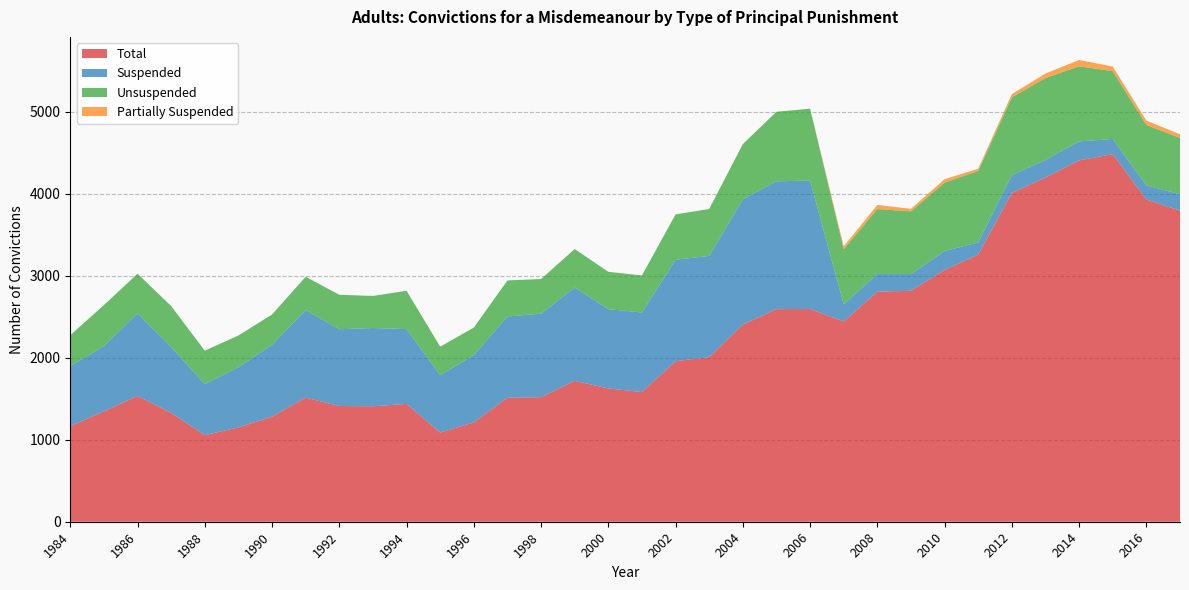

Reading left to right, transcribe all the data shown in this chart.

Total: 1984=1164	1985=1345	1986=1533	1987=1327	1988=1056	1989=1149	1990=1281	1991=1513	1992=1411	1993=1407	1994=1436	1995=1087	1996=1210	1997=1512	1998=1518	1999=1717	2000=1625	2001=1580	2002=1956	2003=2006	2004=2403	2005=2591	2006=2593	2007=2440	2008=2804	2009=2815	2010=3068	2011=3256	2012=4007	2013=4195	2014=4404	2015=4481	2016=3926	2017=3793
Suspended: 1984=733	1985=794	1986=1006	1987=805	1988=621	1989=735	1990=877	1991=1067	1992=935	1993=954	1994=912	1995=699	1996=821	1997=990	1998=1018	1999=1138	2000=966	2001=970	2002=1238	2003=1234	2004=1526	2005=1558	2006=1565	2007=210	2008=215	2009=203	2010=232	2011=148	2012=217	2013=216	2014=231	2015=185	2016=173	2017=200
Unsuspended: 1984=377	1985=501	1986=484	1987=497	1988=408	1989=386	1990=368	1991=406	1992=420	1993=391	1994=467	1995=348	1996=335	1997=439	1998=422	1999=469	2000=455	2001=452	2002=552	2003=572	2004=674	2005=848	2006=876	2007=671	2008=792	2009=765	2010=833	2011=872	2012=949	2013=997	2014=916	2015=826	2016=737	2017=685
Partially Suspended: 1984=0	1985=0	1986=0	1987=0	1988=0	1989=0	1990=0	1991=0	1992=0	1993=0	1994=0	1995=0	1996=0	1997=0	1998=0	1999=0	2000=0	2001=0	2002=0	2003=0	2004=0	2005=0	2006=0	2007=36	2008=50	2009=31	2010=42	2011=27	2012=39	2013=55	2014=77	2015=56	2016=53	2017=44